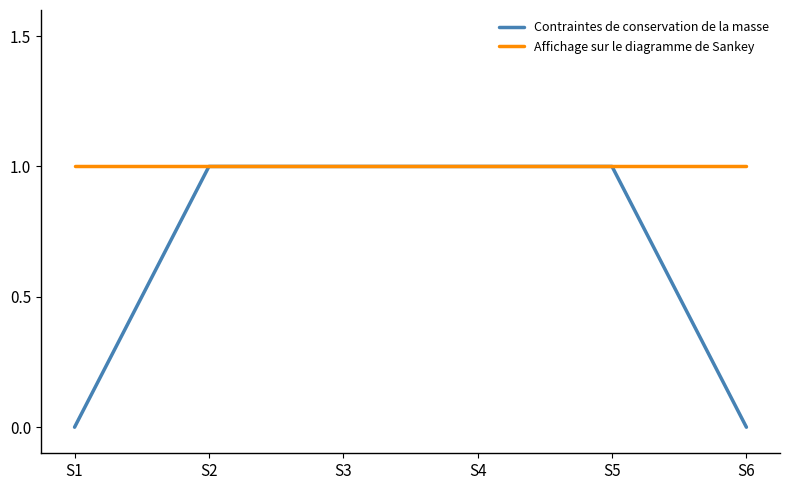

Is it true that Affichage sur le diagramme de Sankey equals 1 at S2?

True